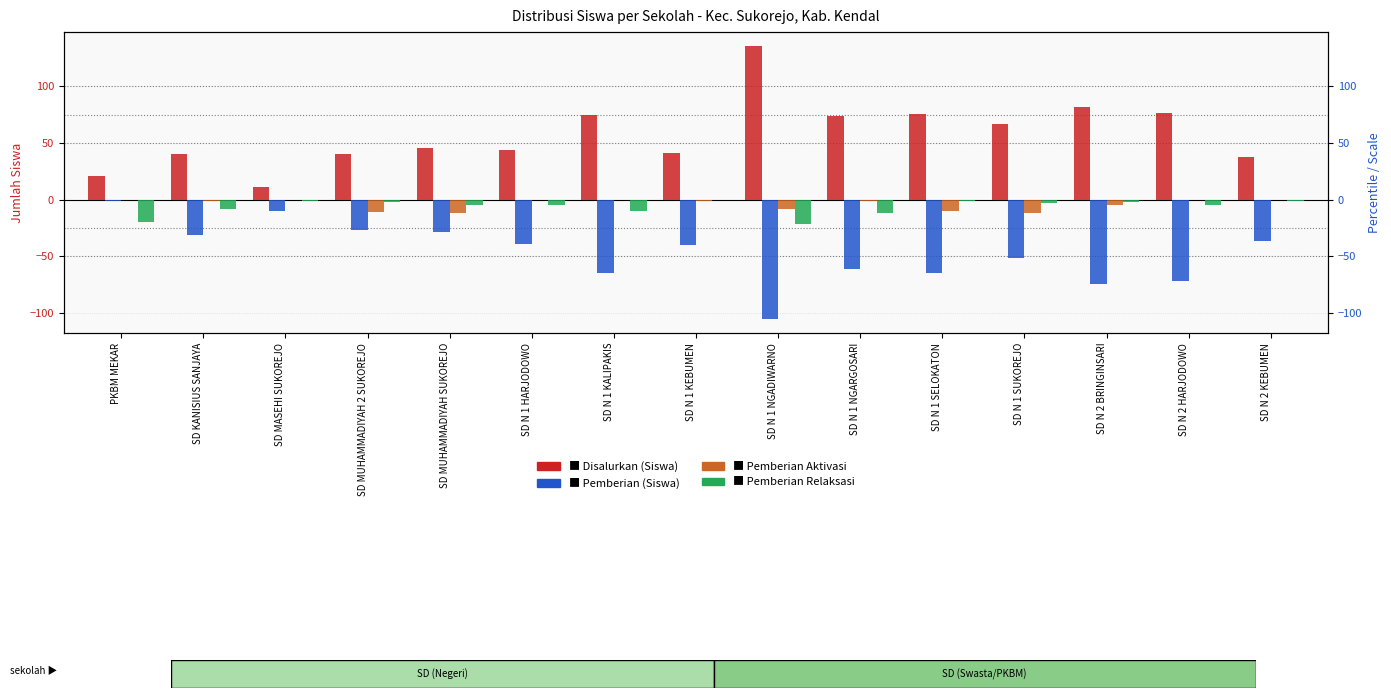

True or false: Pemberian (Siswa) has a value of -1 at PKBM MEKAR.

True